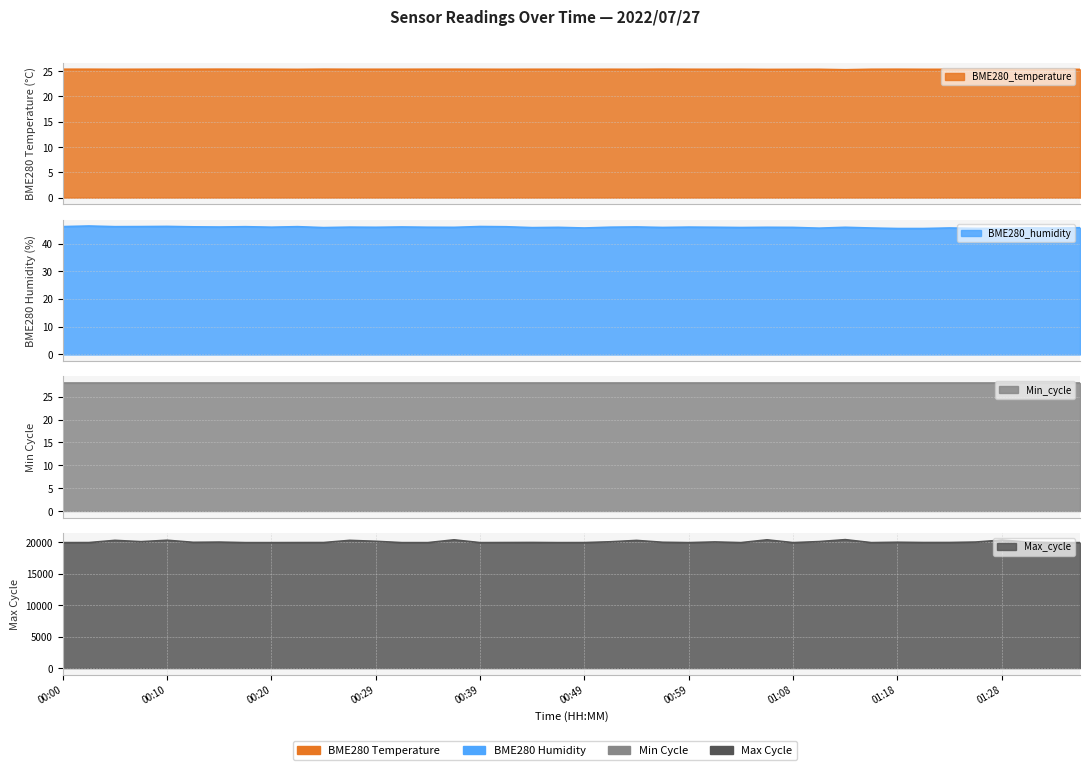

What is the maximum value for BME280_humidity?

46.4